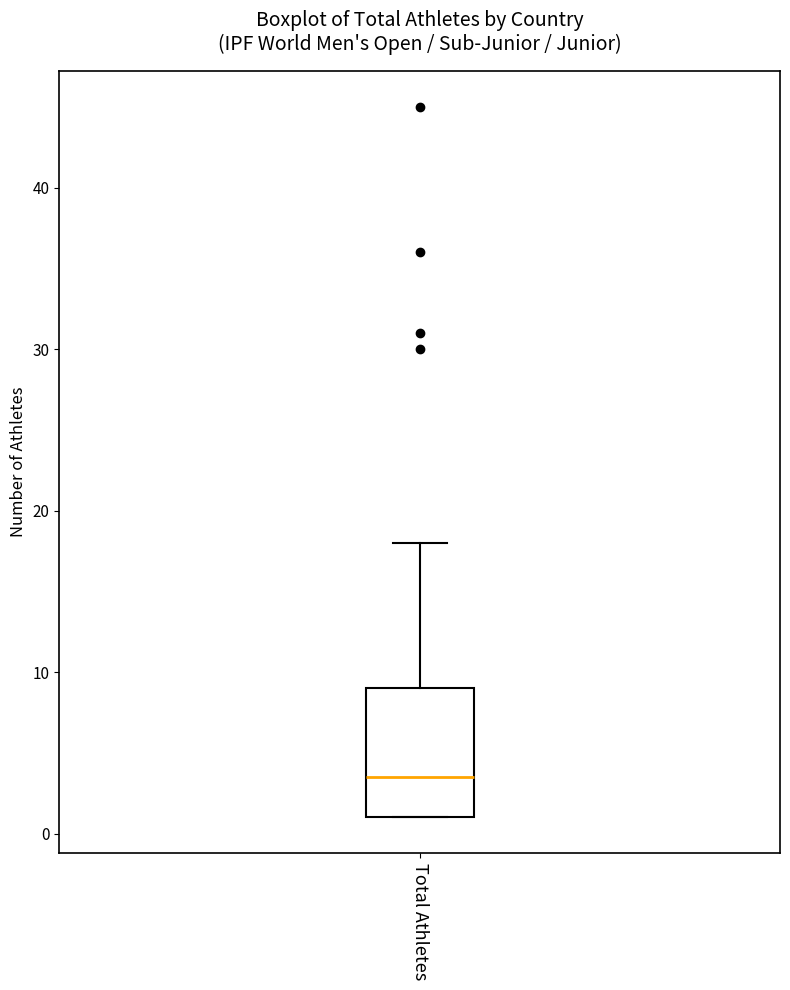

Transcribe this box plot: give where the median line is, the range the box spans, and where the two whiskers end, as read against the y-axis. The values are not printed on the chart, so give them approximately, as read against the axis.

median 4, box 1 to 9, whiskers 1 to 18